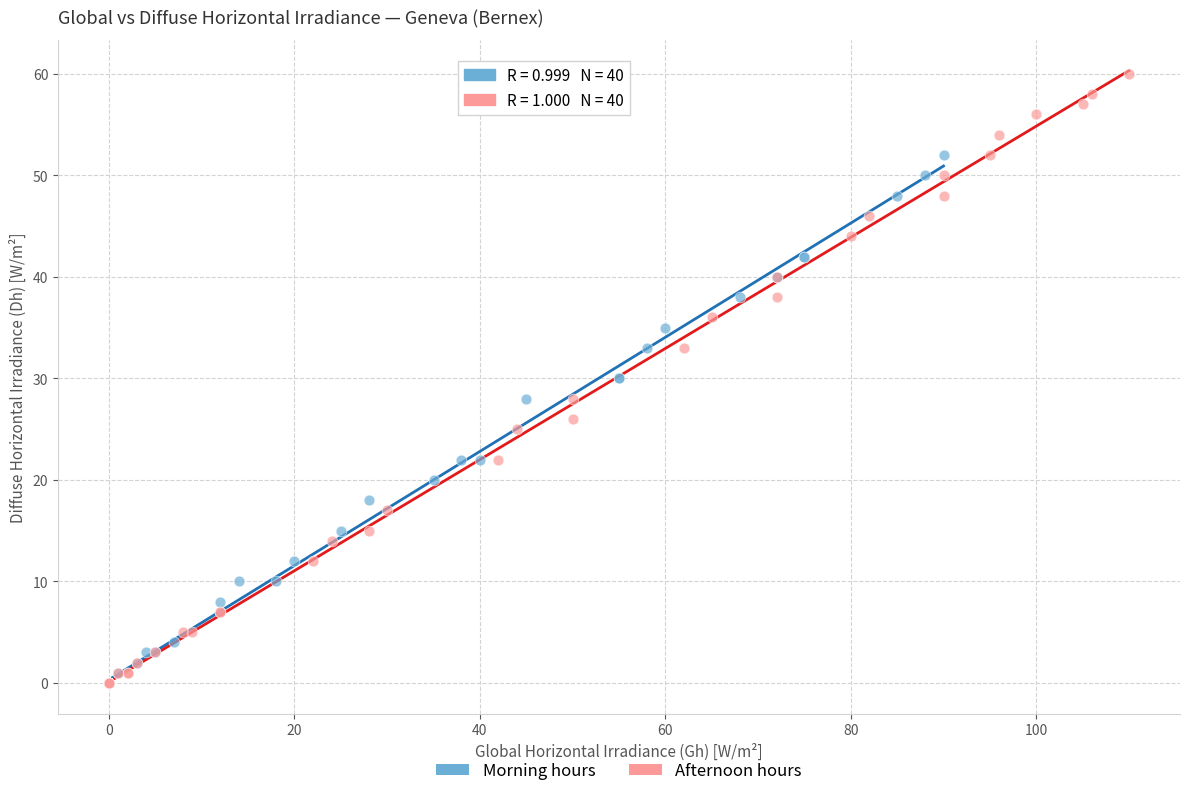

Which series has the largest Y range (max minus min)?

Afternoon hours